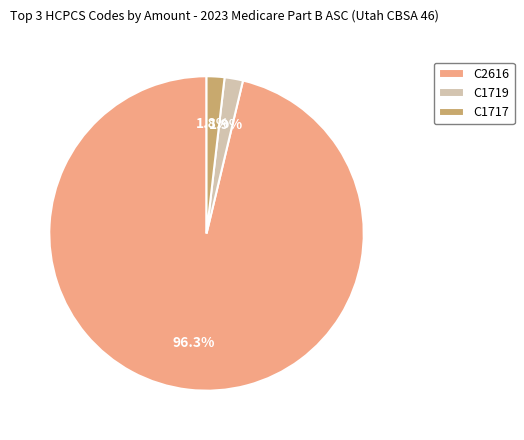

What is the majority slice?

C2616